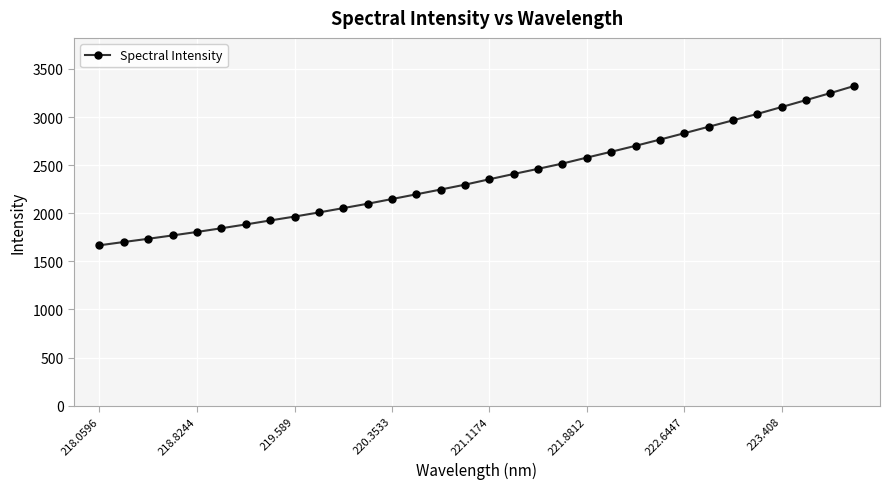

Does the chart have visible grid lines?

Yes